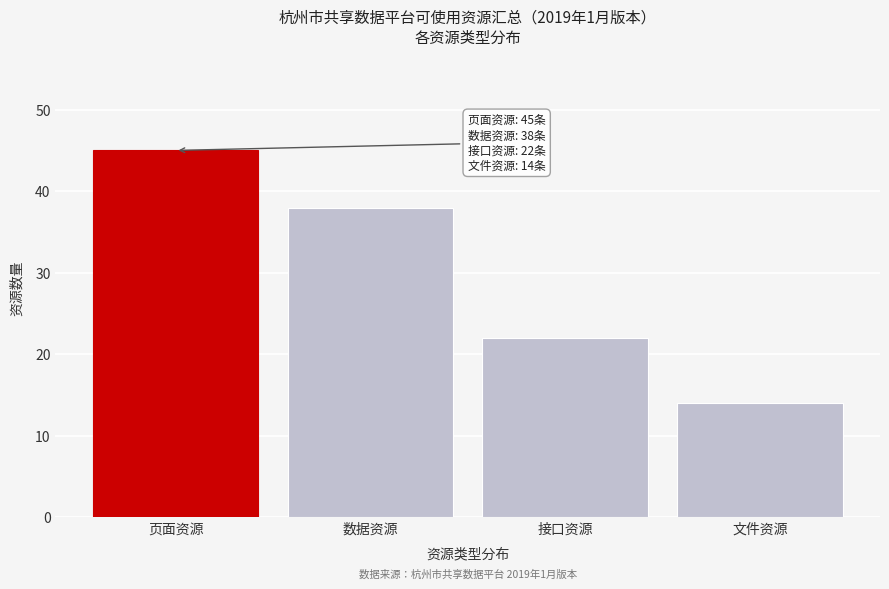

Reading left to right, extract all data points from this chart.

45	38	22	14